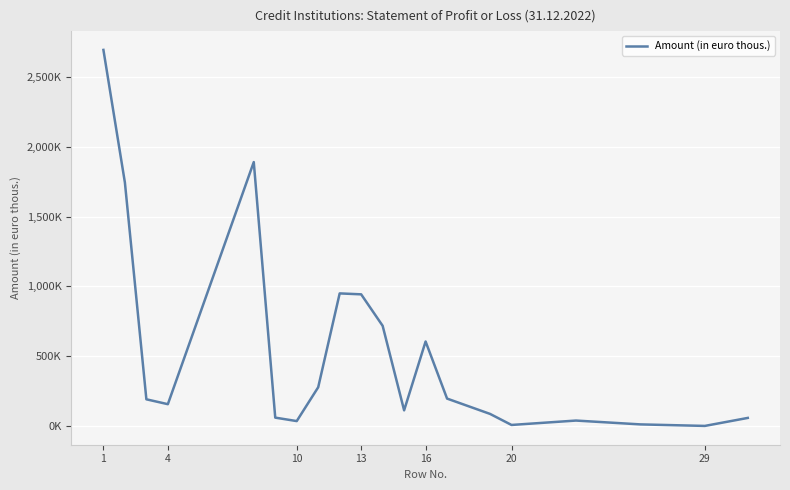

What is the maximum value shown in the chart?

2694712